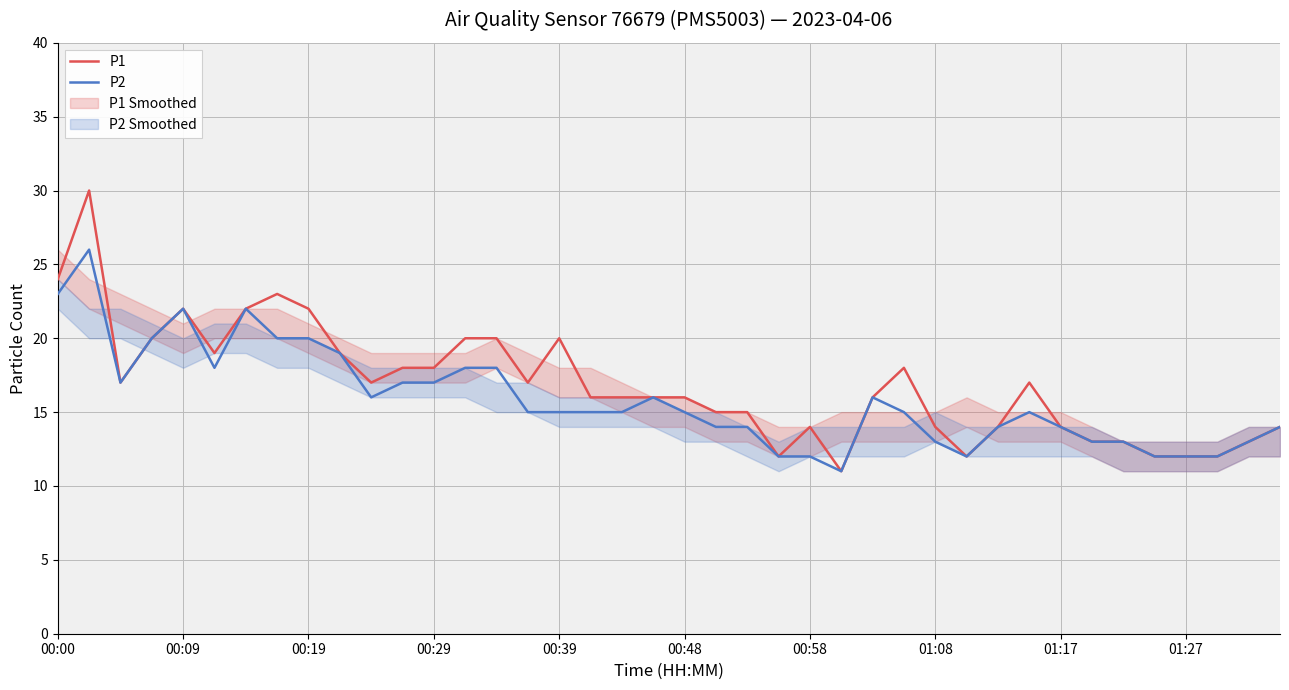

Which series changed the most between 15 and 34?

P1